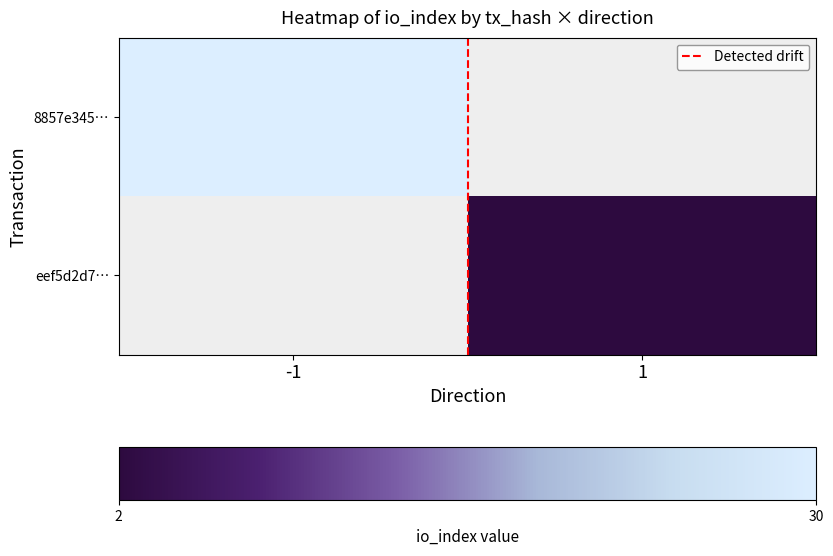

What is the maximum value for 8857e345…?

30.0